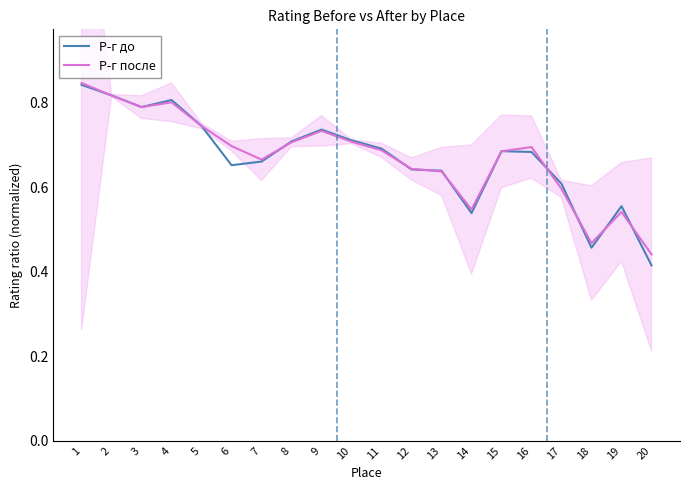

Reading left to right, extract all data points from this chart.

Р-г до: 0.8	0.8	0.8	0.8	0.7	0.7	0.7	0.7	0.7	0.7	0.7	0.6	0.6	0.5	0.7	0.7	0.6	0.5	0.6	0.4
Р-г после: 0.8	0.8	0.8	0.8	0.7	0.7	0.7	0.7	0.7	0.7	0.7	0.6	0.6	0.5	0.7	0.7	0.6	0.5	0.5	0.4